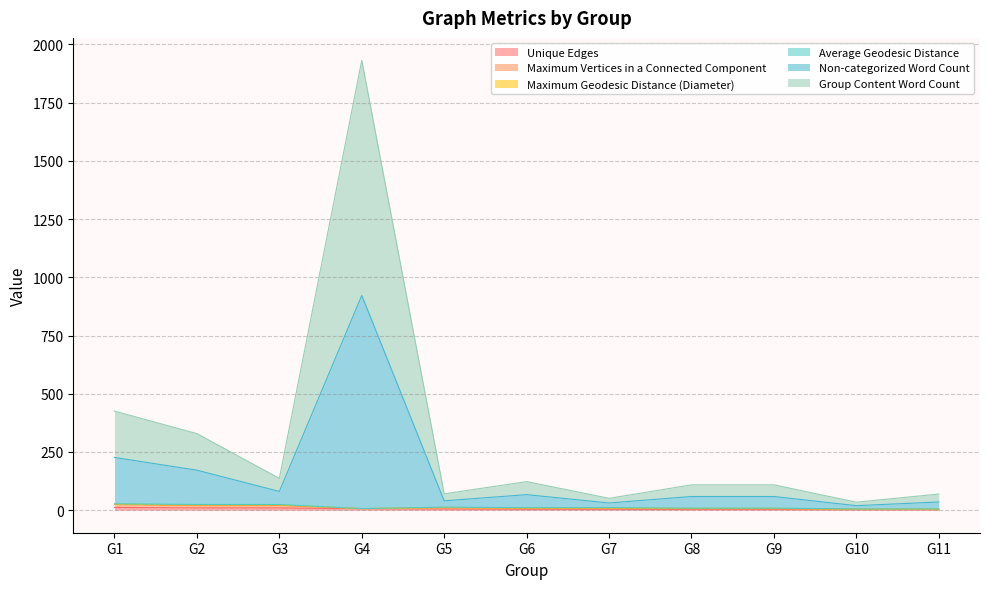

The value of Unique Edges at G6 is 1.5. True or false?

False